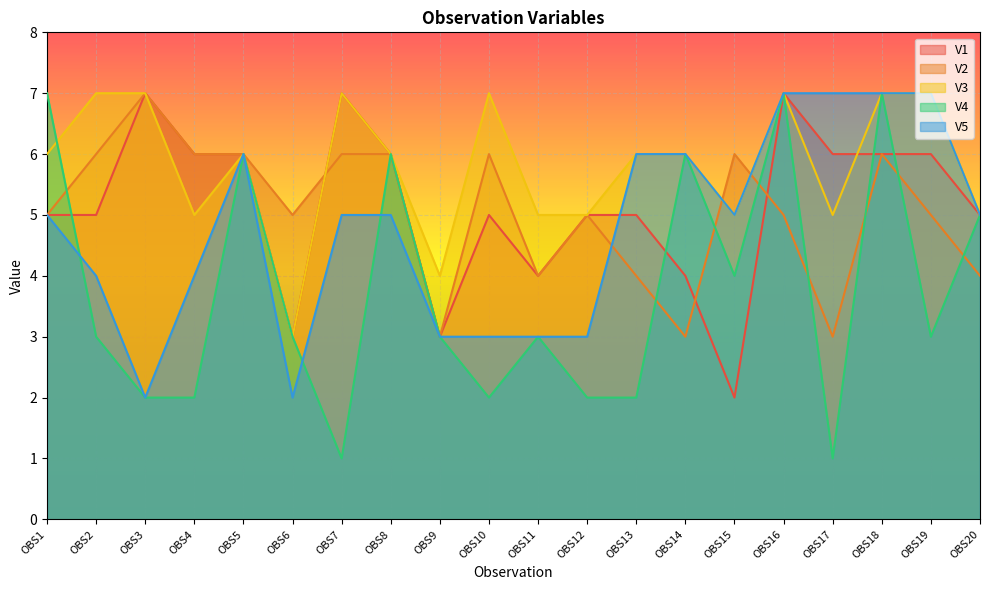

How many categories are shown in the chart?

20